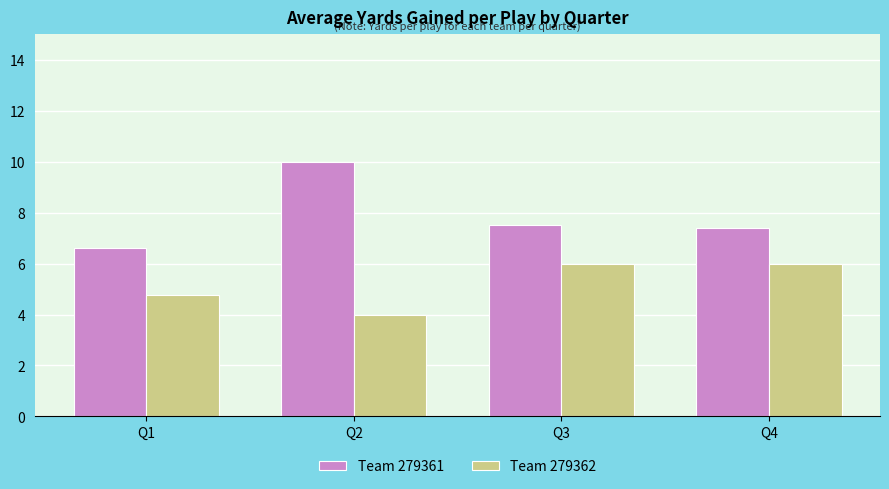

Does the chart contain stacked bars?

No